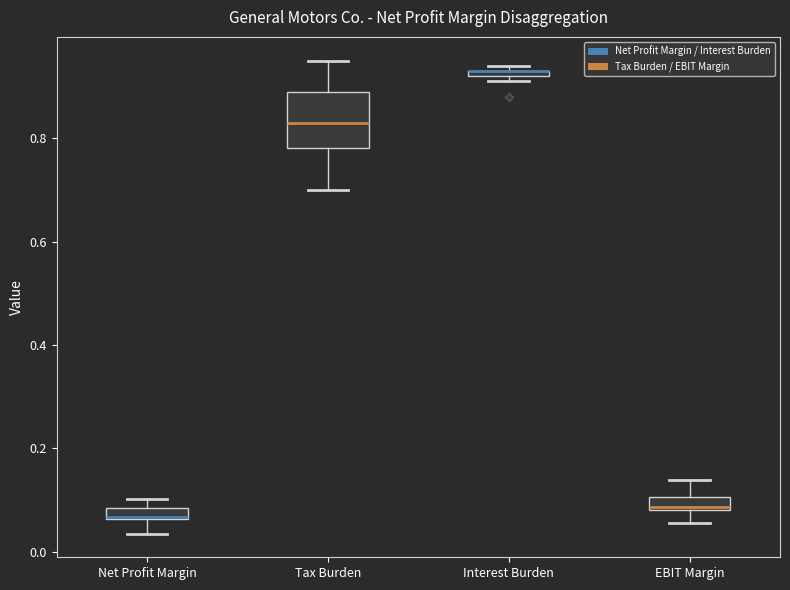

Where does the median line of the box for Tax Burden sit on the y-axis? The values are not printed on the chart, so give them approximately, as read against the axis.

0.84